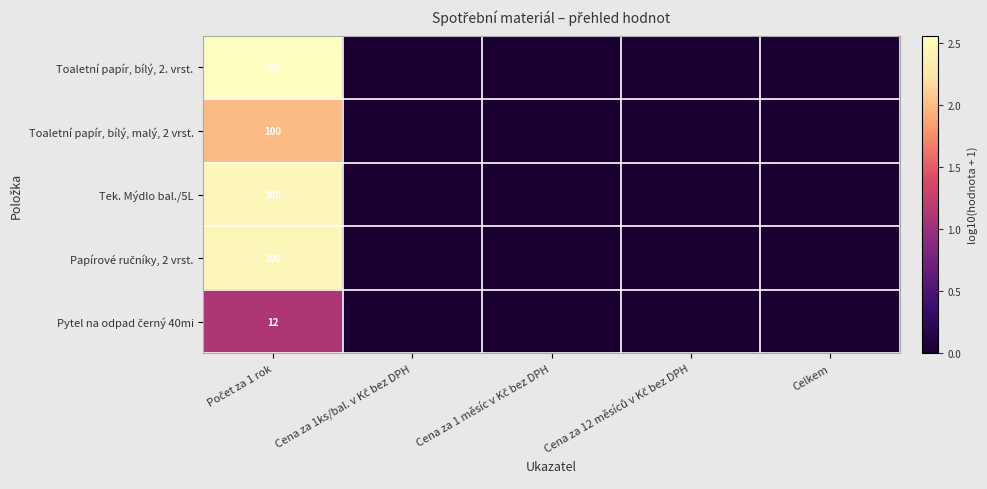

Which category has the lowest value across all series?

Cena za 1ks/bal. v Kč bez DPH